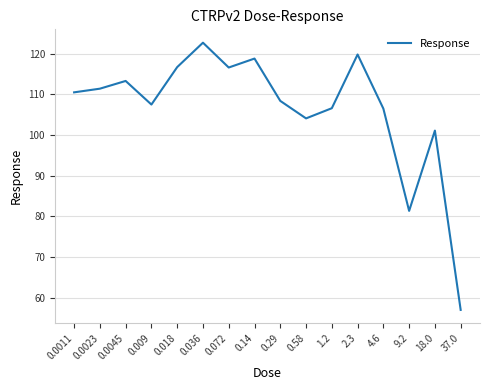

Does the chart have visible grid lines?

Yes